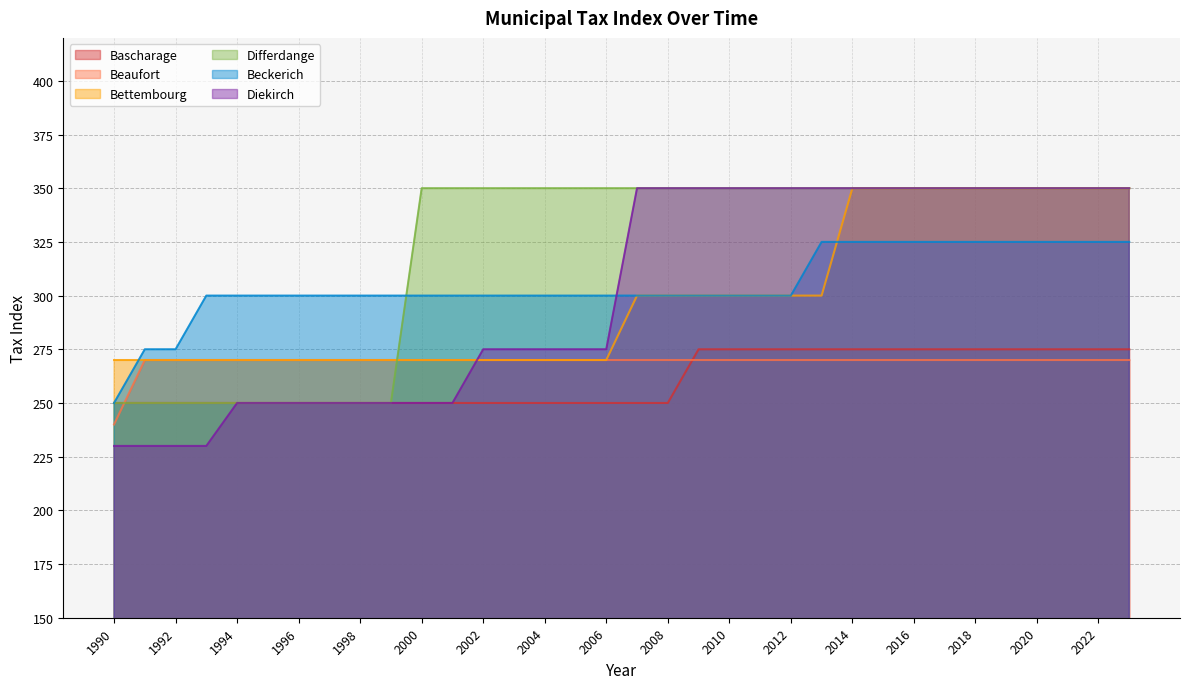

Rank the categories by Diekirch value from highest to lowest.

2007, 2008, 2009, 2010, 2011, 2012, 2013, 2014, 2015, 2016, 2017, 2018, 2019, 2020, 2021, 2022, 2023, 2002, 2003, 2004, 2005, 2006, 1994, 1995, 1996, 1997, 1998, 1999, 2000, 2001, 1990, 1991, 1992, 1993